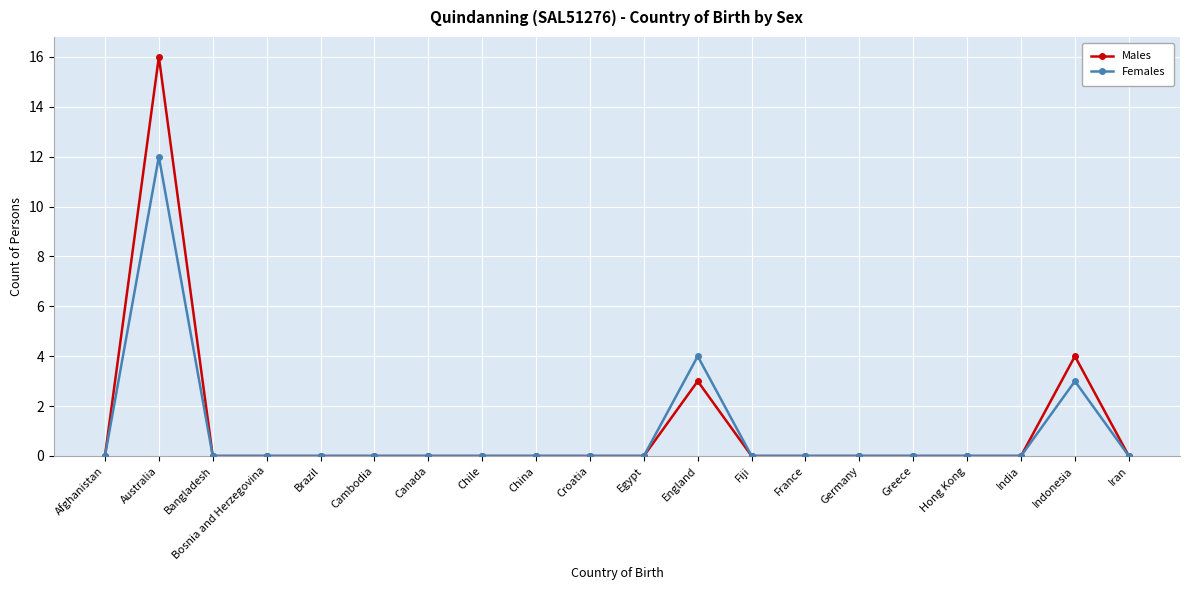

The value of Males at England is 3. True or false?

True